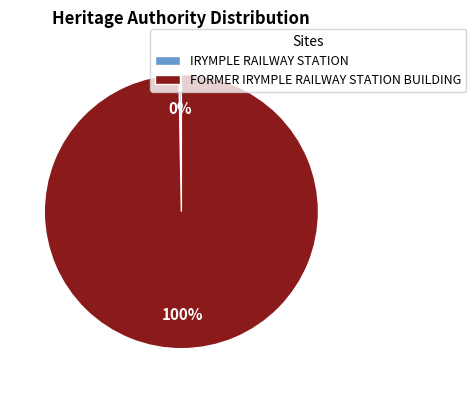

Do IRYMPLE RAILWAY STATION and FORMER IRYMPLE RAILWAY STATION BUILDING together represent more than half of the pie?

Yes